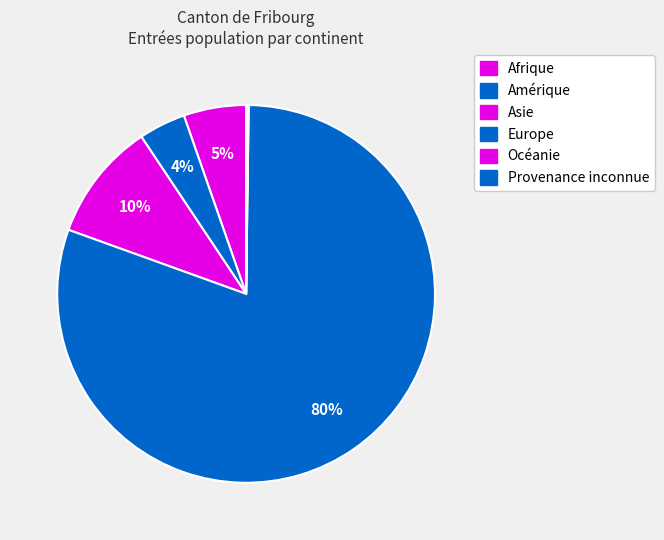

Is it true that Afrique is 12% of the pie?

False